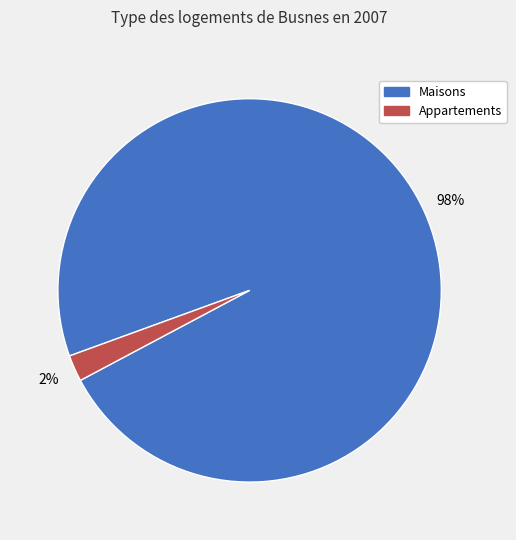

Is there any slice that represents more than half of the pie?

Yes